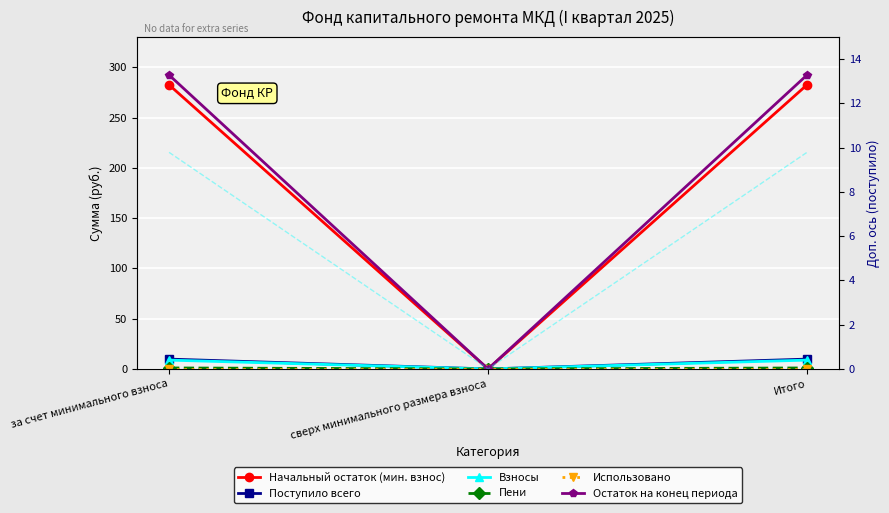

What is the total value across all series at Итого?

594.4